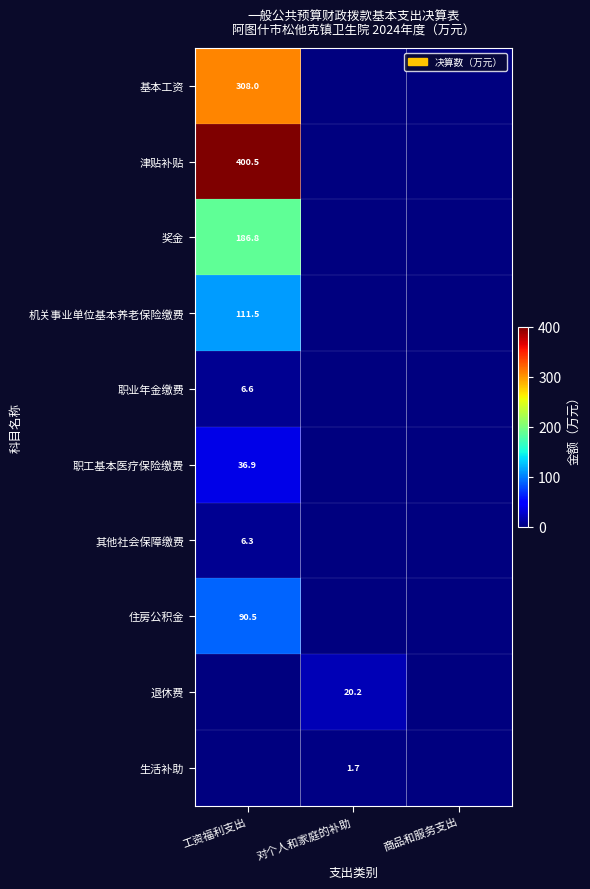

Is it true that 职工基本医疗保险缴费 equals 36.9 at 工资福利支出?

True